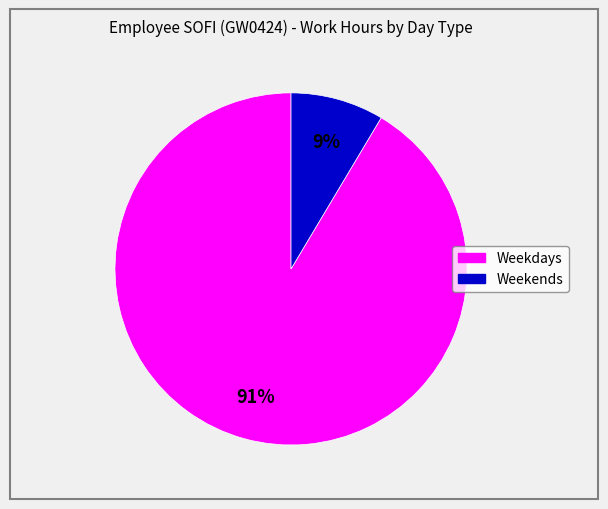

Does any single category account for the majority?

Yes